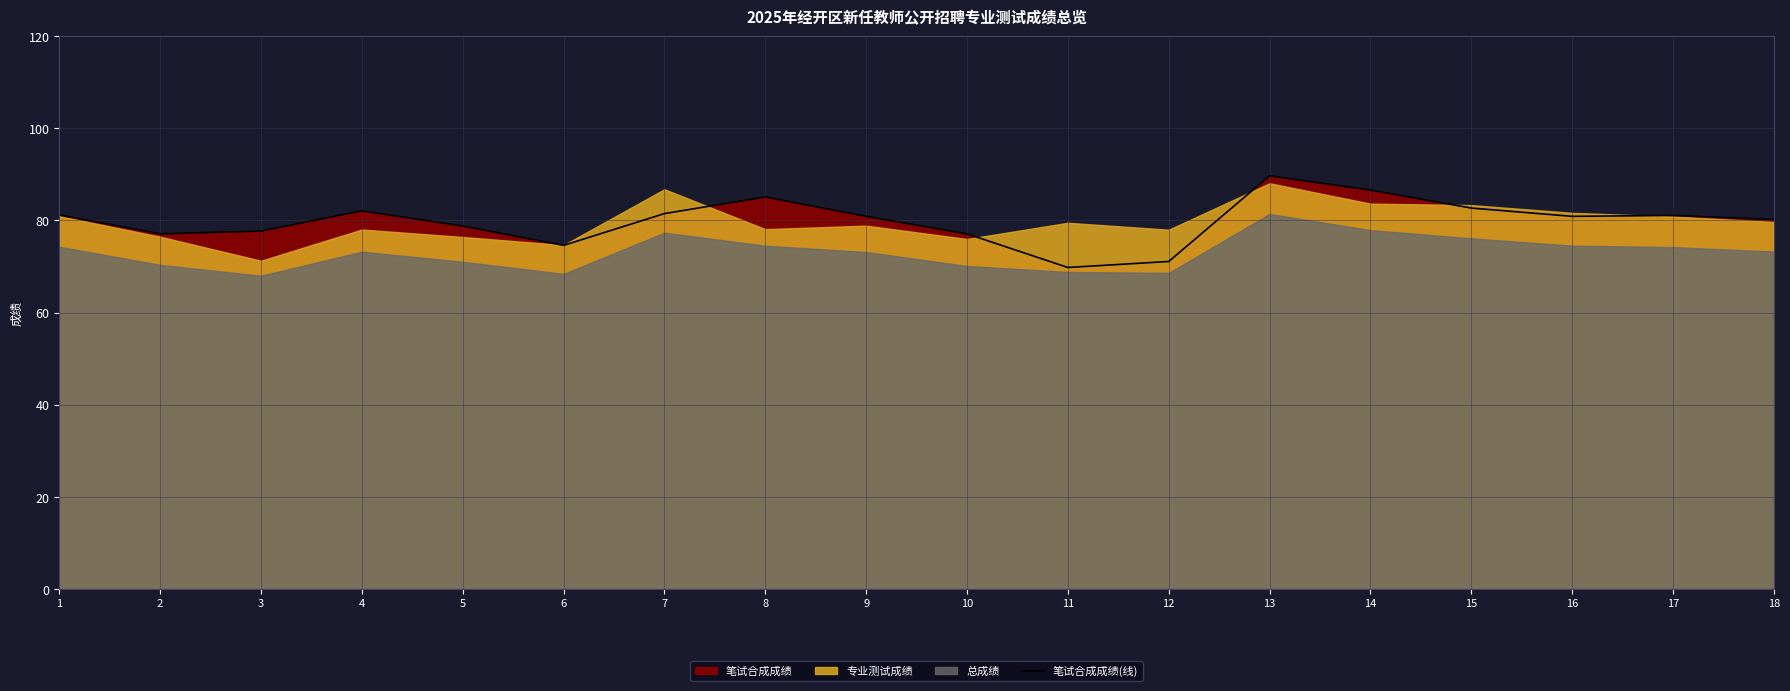

What is the change in value from 6 to 8?

+10.5